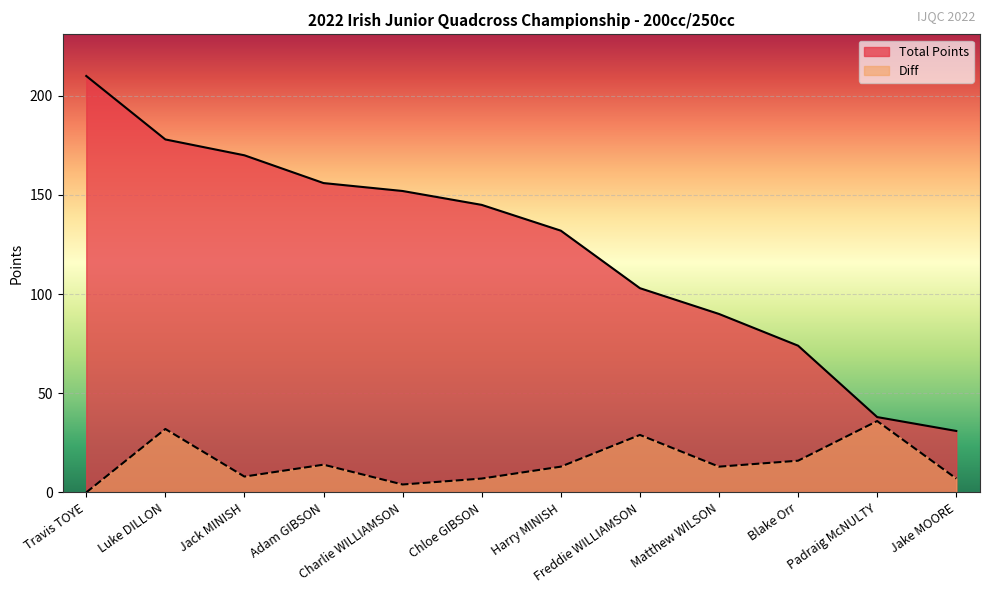

The Total Points series shows 74 at Blake Orr. True or false?

True